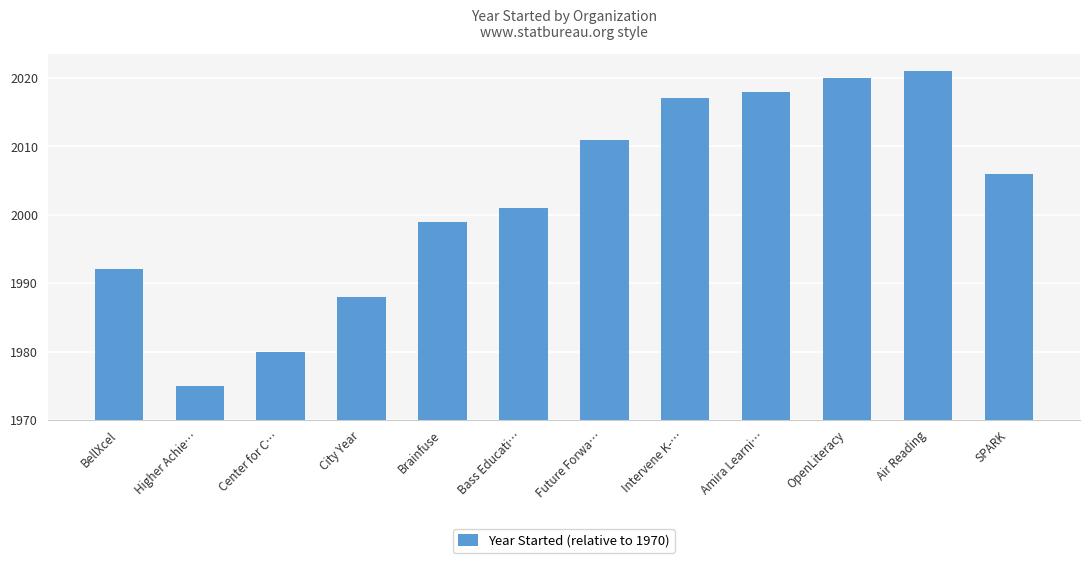

What is the change in value from Higher Achie… to Bass Educati…?

+26